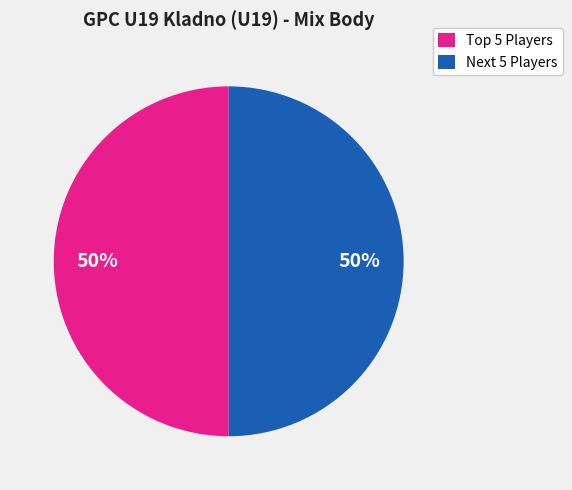

Is it true that Next 5 Players is 50% of the pie?

True